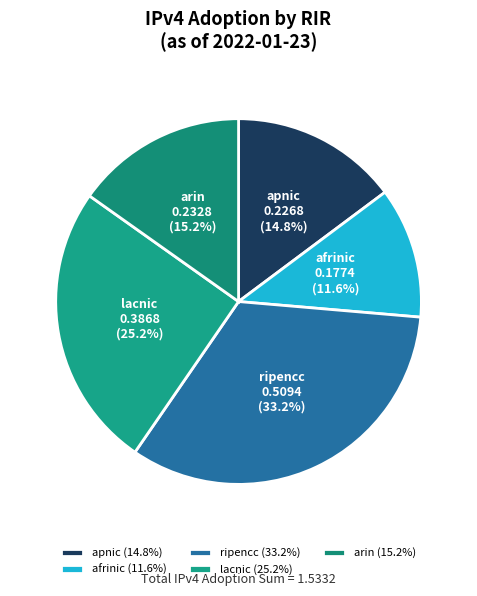

How many slices are in this pie chart?

5